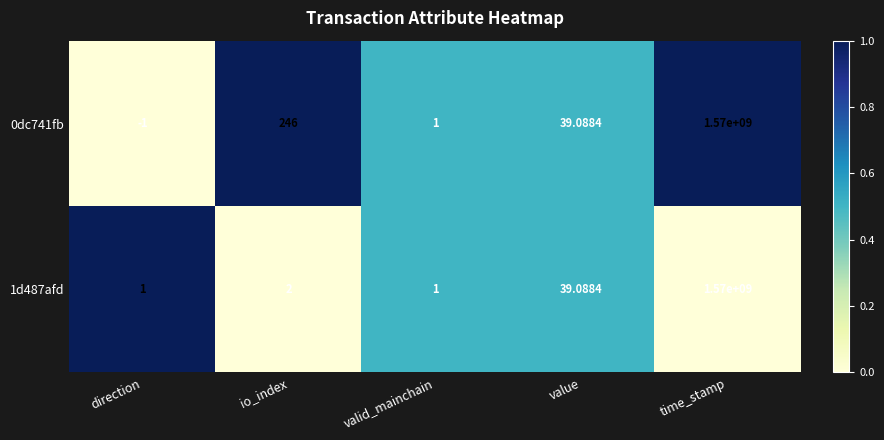

How many distinct data groups are displayed?

2